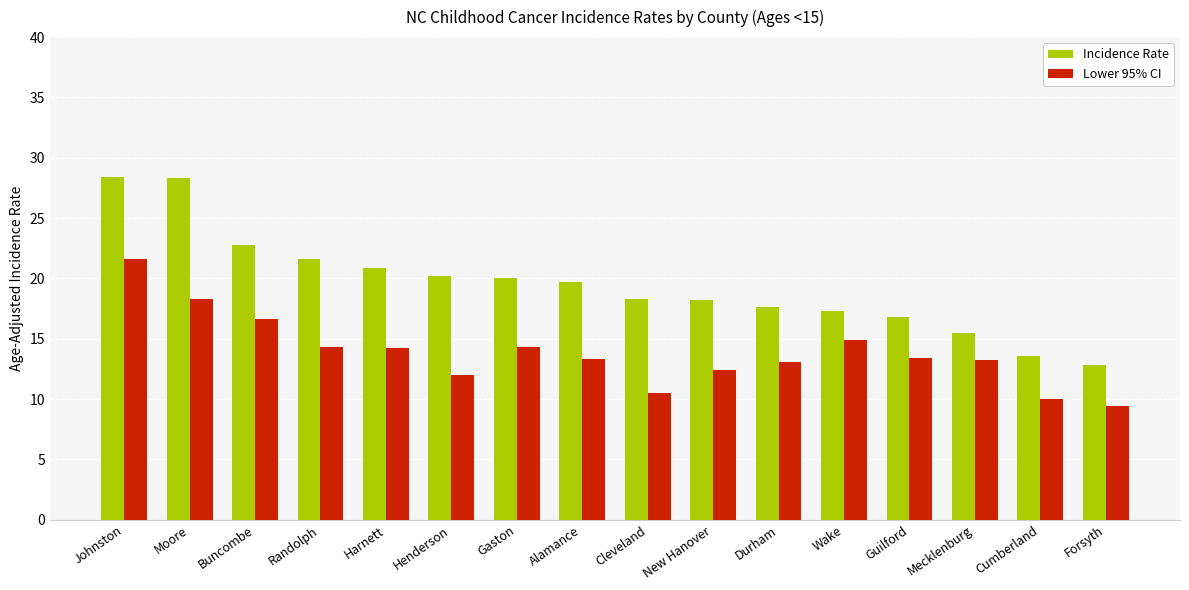

What is the highest value of the Lower 95% CI series?

21.6